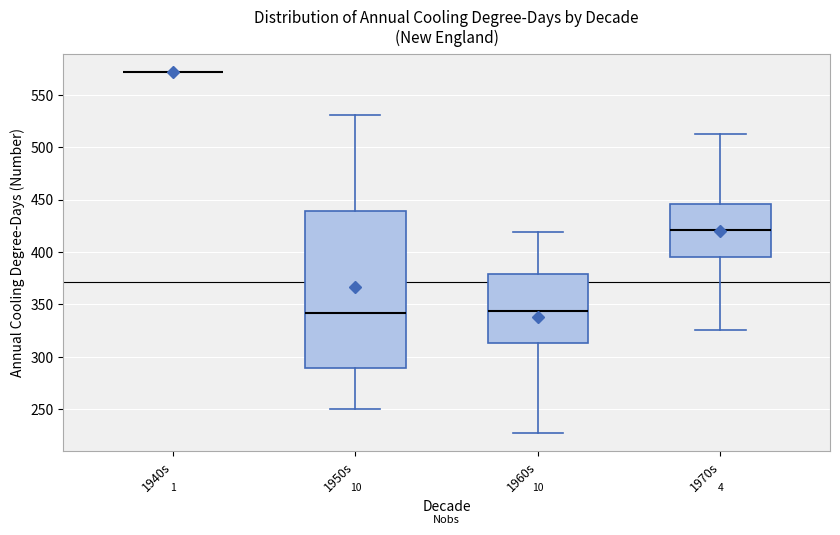

Which box is the tallest, from its lower edge to its upper edge?

1950s